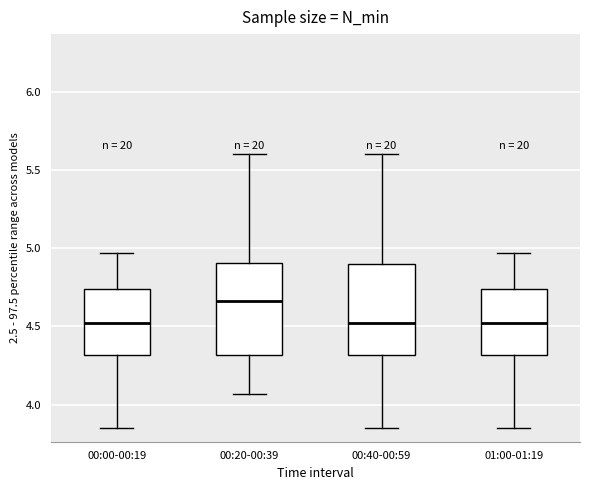

Reading left to right, transcribe this box plot: for each box, give where its median line is, the range the box spans, and where its two whiskers end, as read against the y-axis. The values are not printed on the chart, so give them approximately, as read against the axis.

00:00-00:19: median 4.50, box 4.30 to 4.75, whiskers 3.85 to 4.95
00:20-00:39: median 4.65, box 4.30 to 4.90, whiskers 4.05 to 5.60
00:40-00:59: median 4.50, box 4.30 to 4.90, whiskers 3.85 to 5.60
01:00-01:19: median 4.50, box 4.30 to 4.75, whiskers 3.85 to 4.95